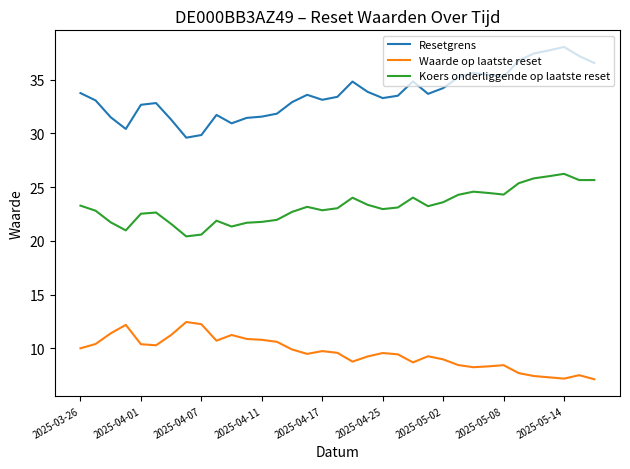

List the series in order of their peak value, highest first.

Resetgrens, Koers onderliggende op laatste reset, Waarde op laatste reset